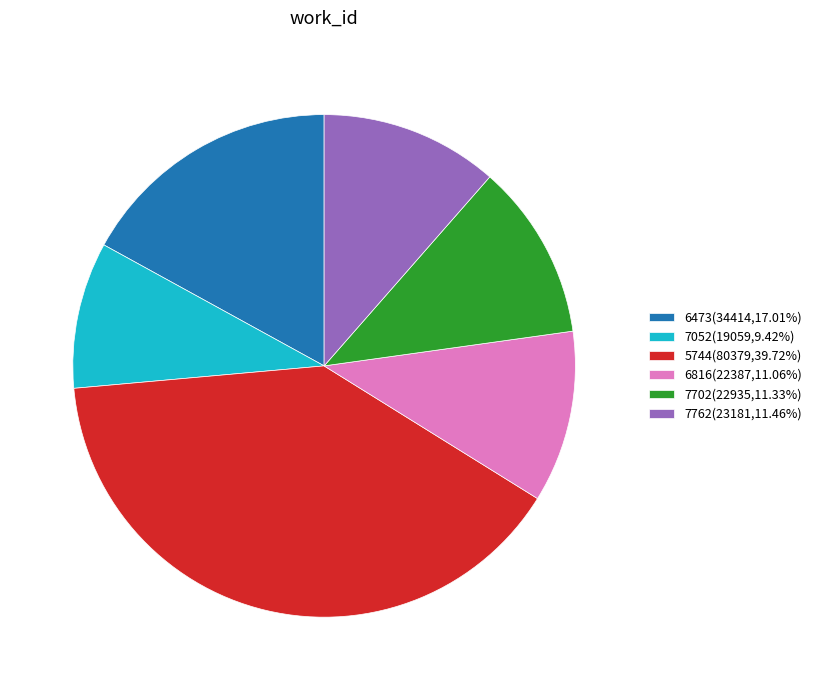

True or false: 6816 accounts for 11% of the total.

True